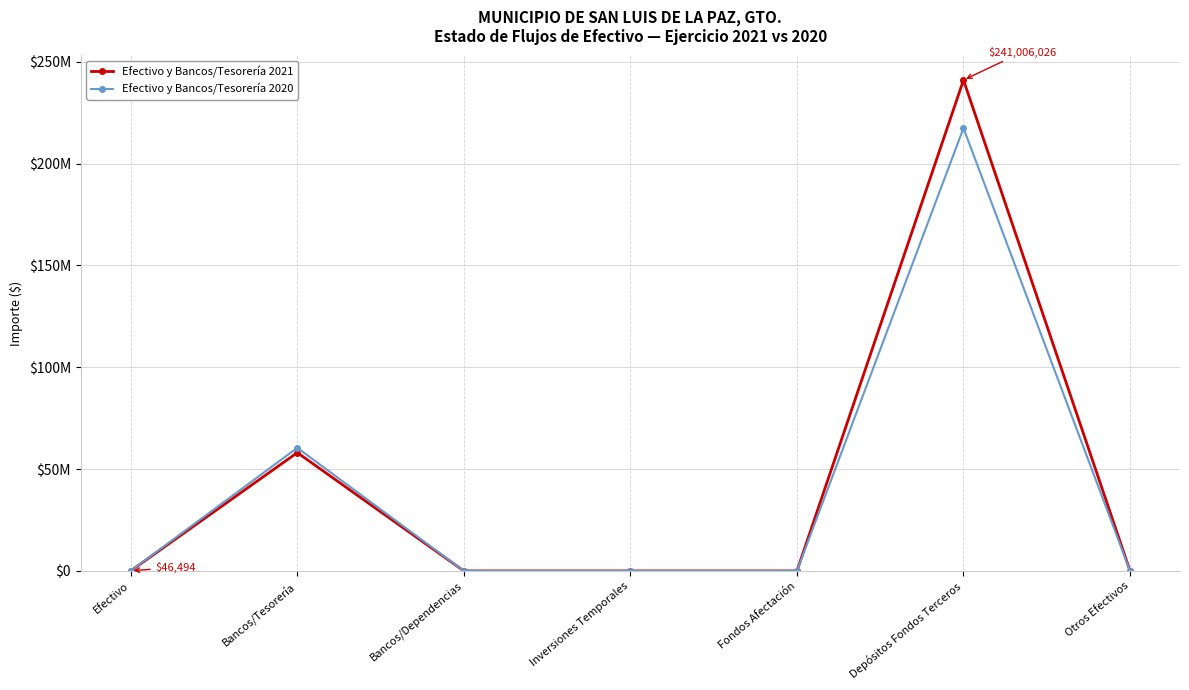

What is the label of the 1st point from the left?

Efectivo